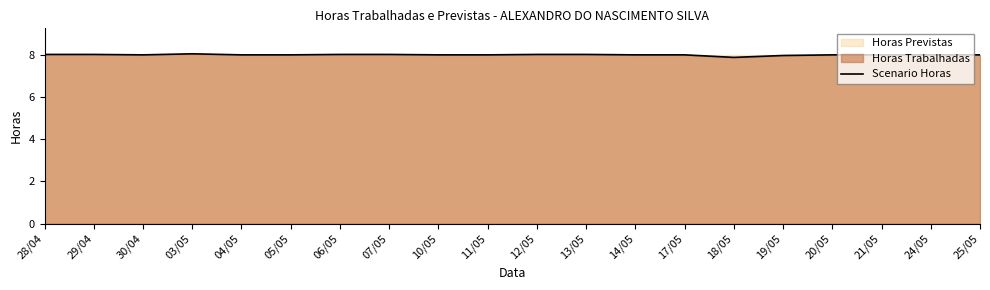

Between 29/04 and 14/05, which is larger?

29/04